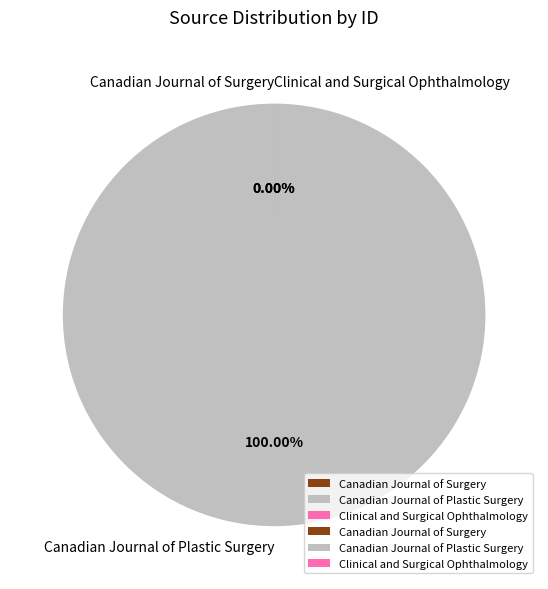

Which slice is the smallest?

Canadian Journal of Surgery